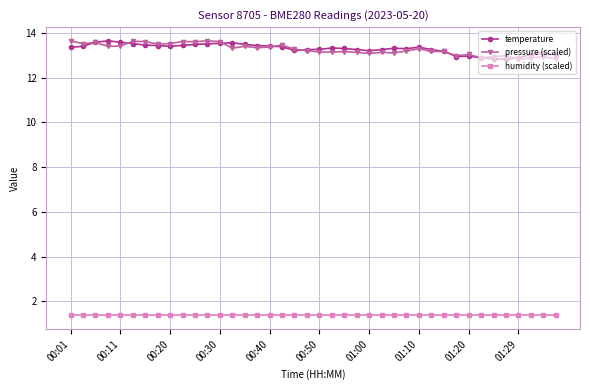

What is the value of the temperature point at the 4th from the left?

13.7